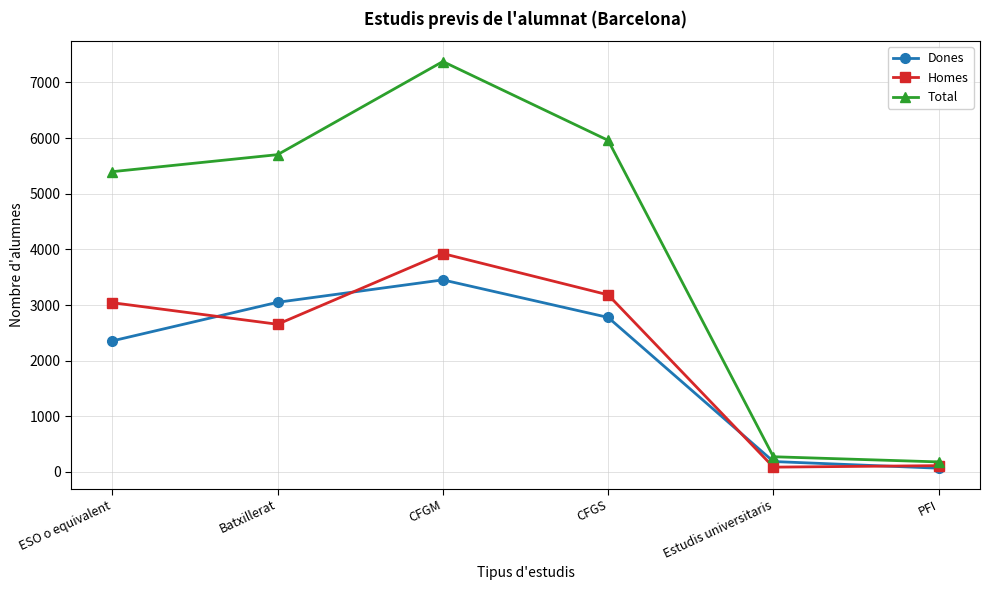

Is the value of Homes at PFI greater than the value of Dones at CFGM?

No